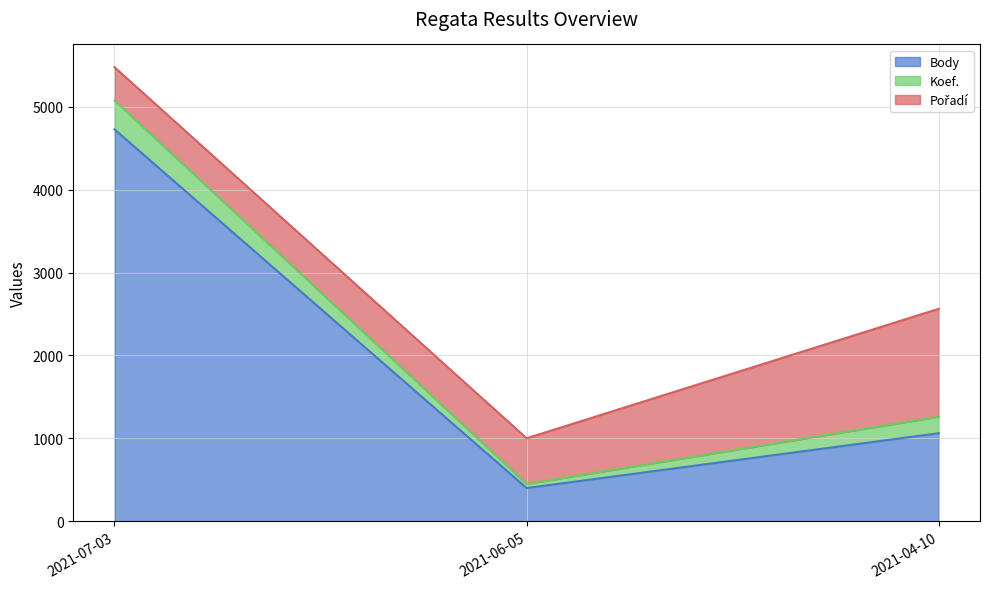

At which label is Body closest to 2563?

2021-04-10